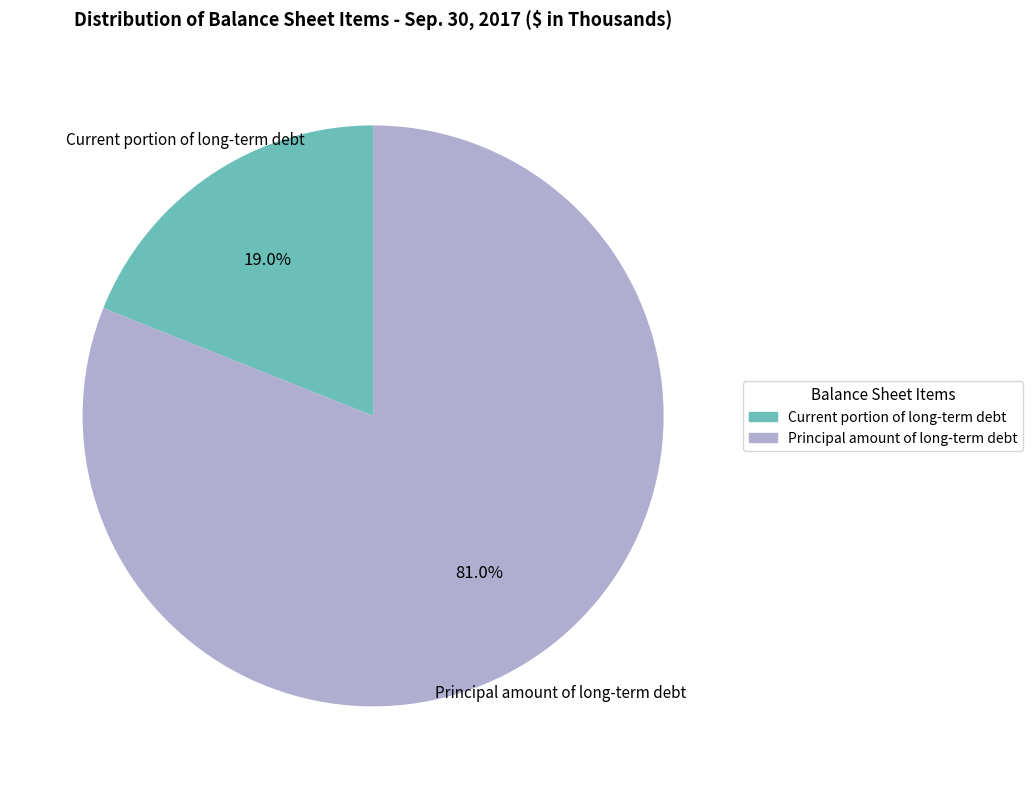

Which category has the smallest portion of the pie?

Current portion of long-term debt